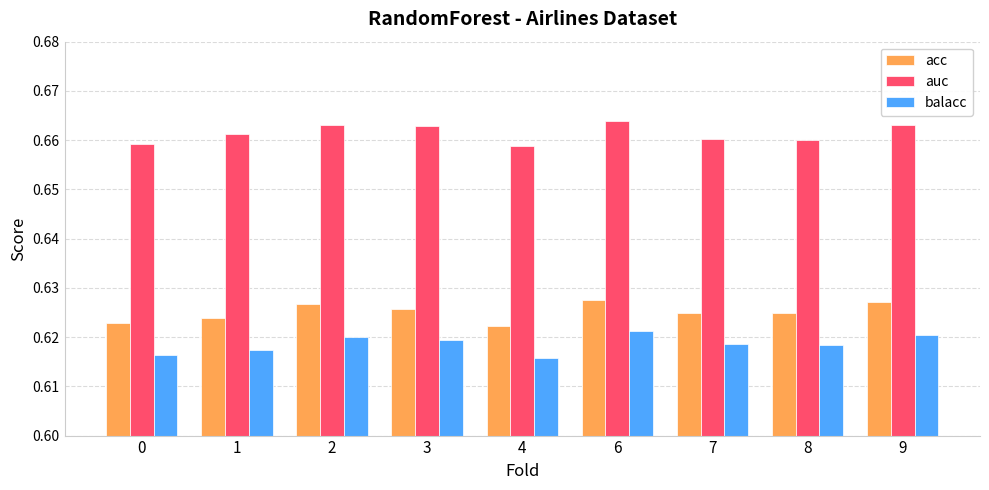

What are all the series names shown in the legend?

acc, auc, balacc